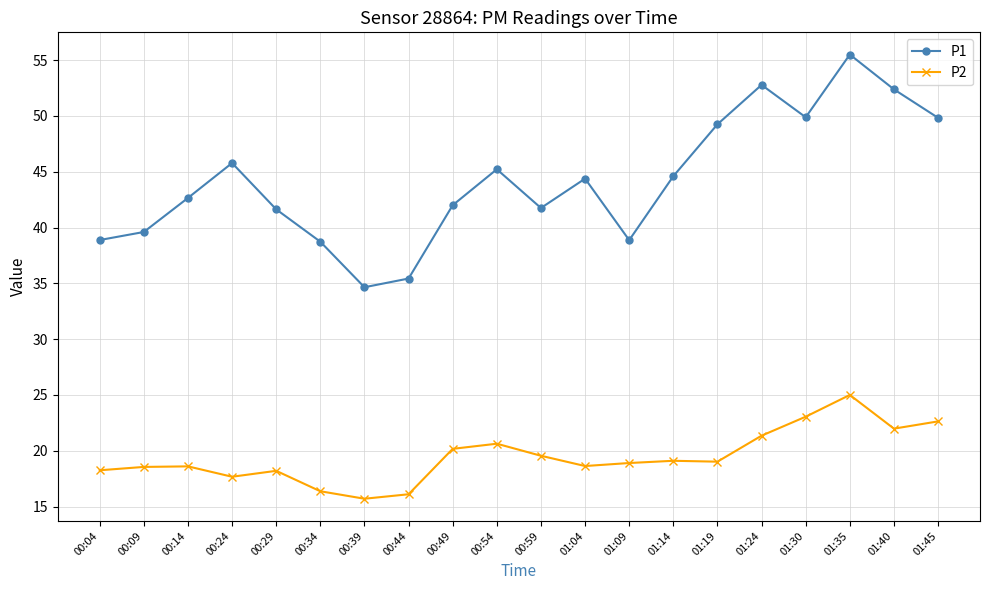

What is the label of the 15th point from the left?

01:19